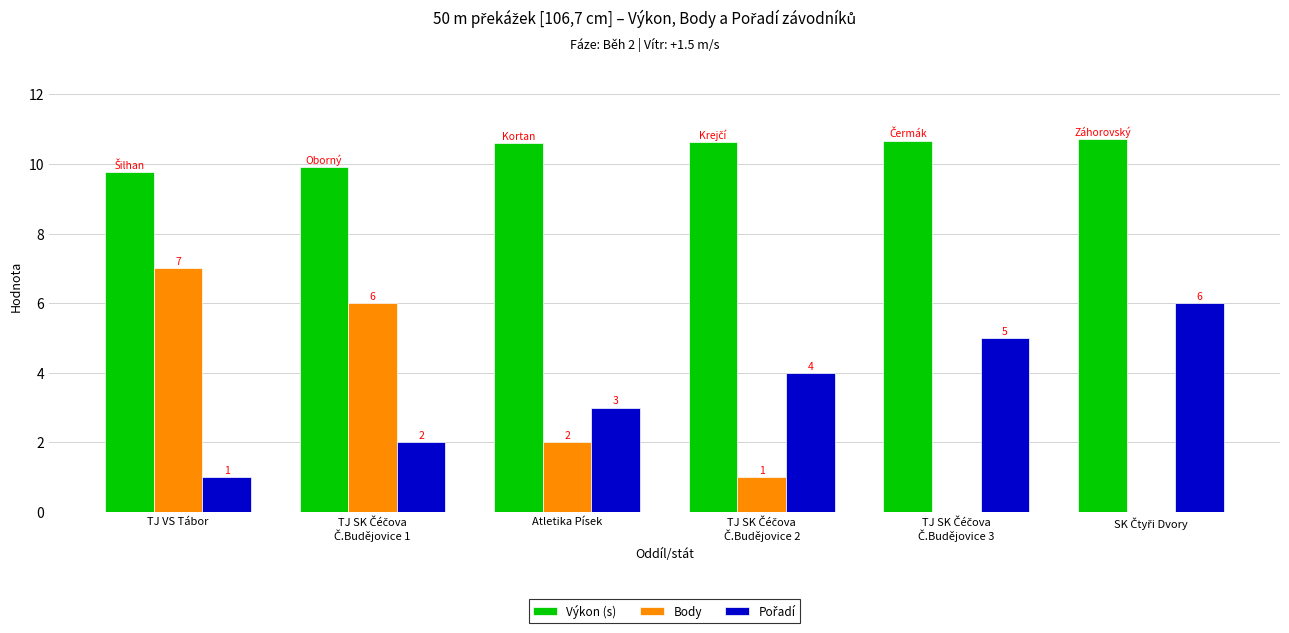

Which series has the largest total across all categories?

Výkon (s)